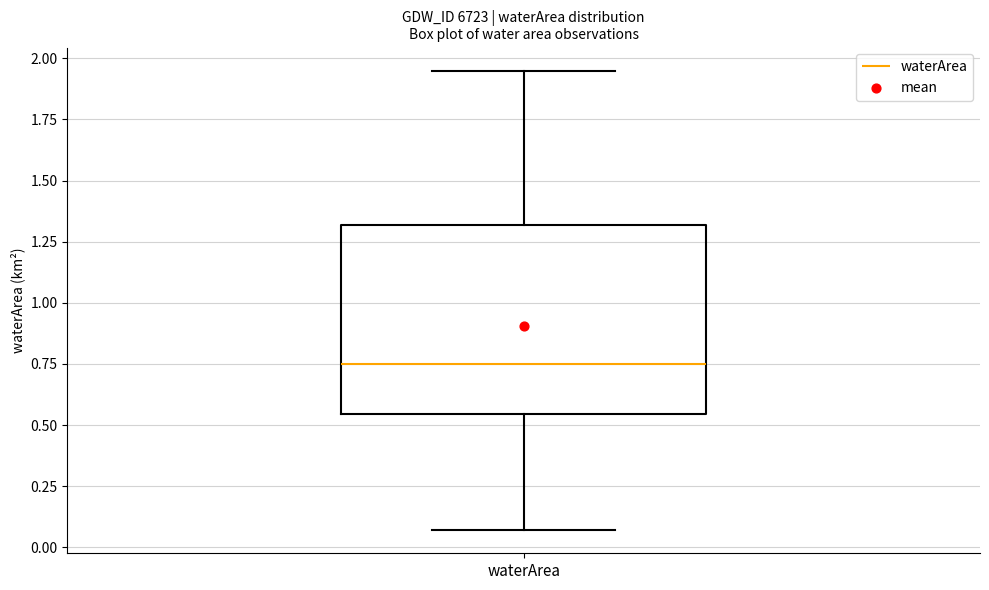

Transcribe this box plot: give where the median line is, the range the box spans, and where the two whiskers end, as read against the y-axis. The values are not printed on the chart, so give them approximately, as read against the axis.

median 0.75, box 0.55 to 1.30, whiskers 0.05 to 1.95